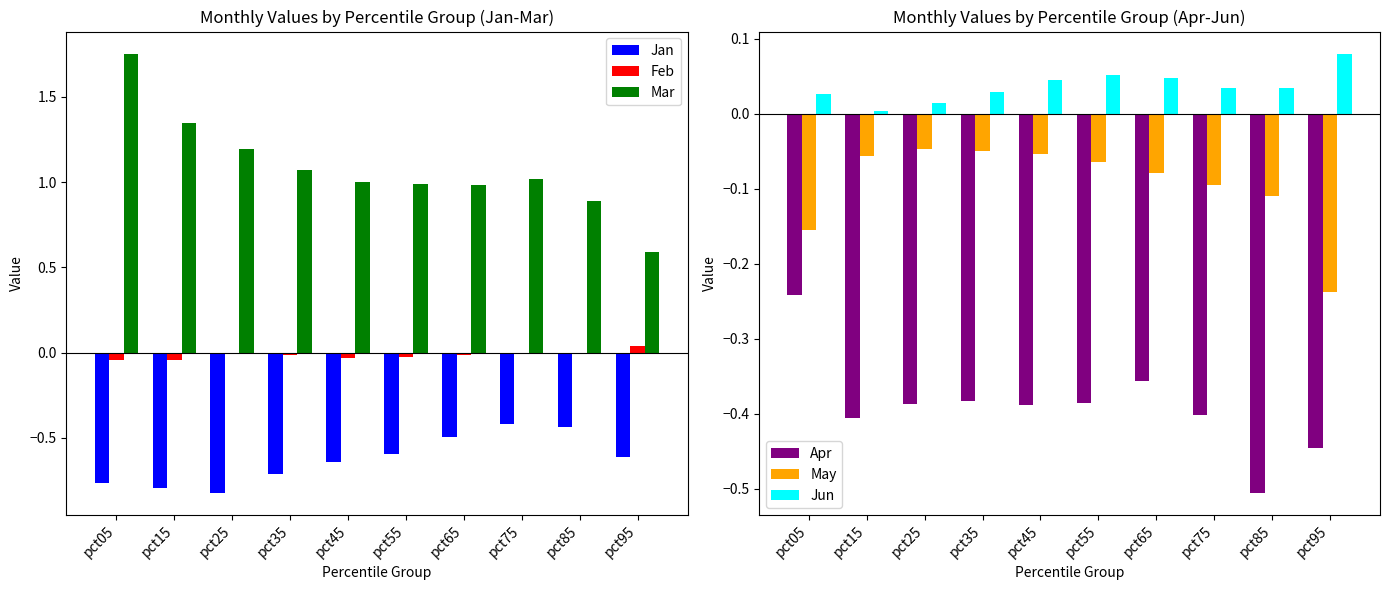

What is the difference between the Jan values at pct35 and pct95?

0.1